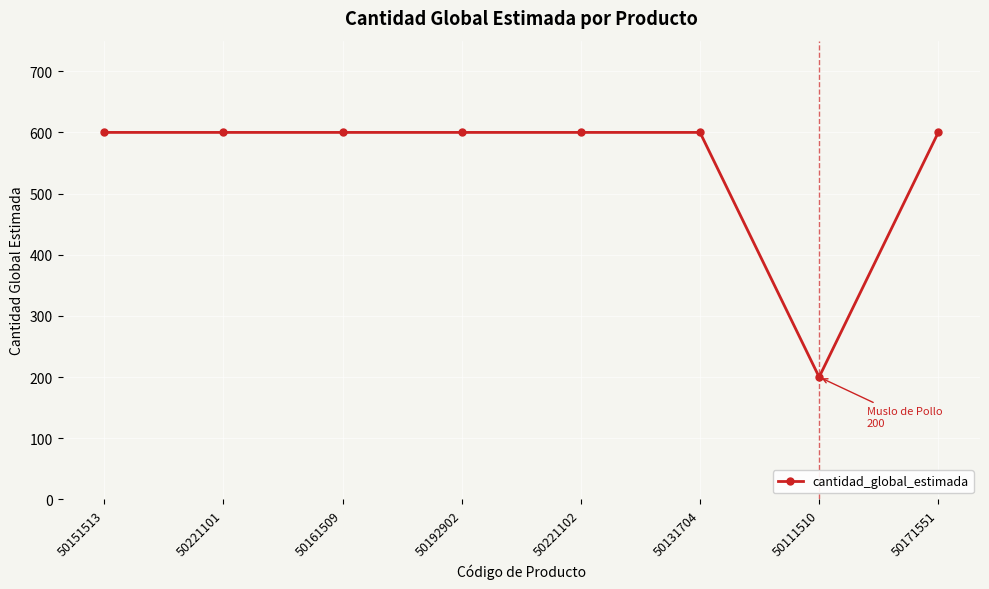

What is the maximum value shown in the chart?

600